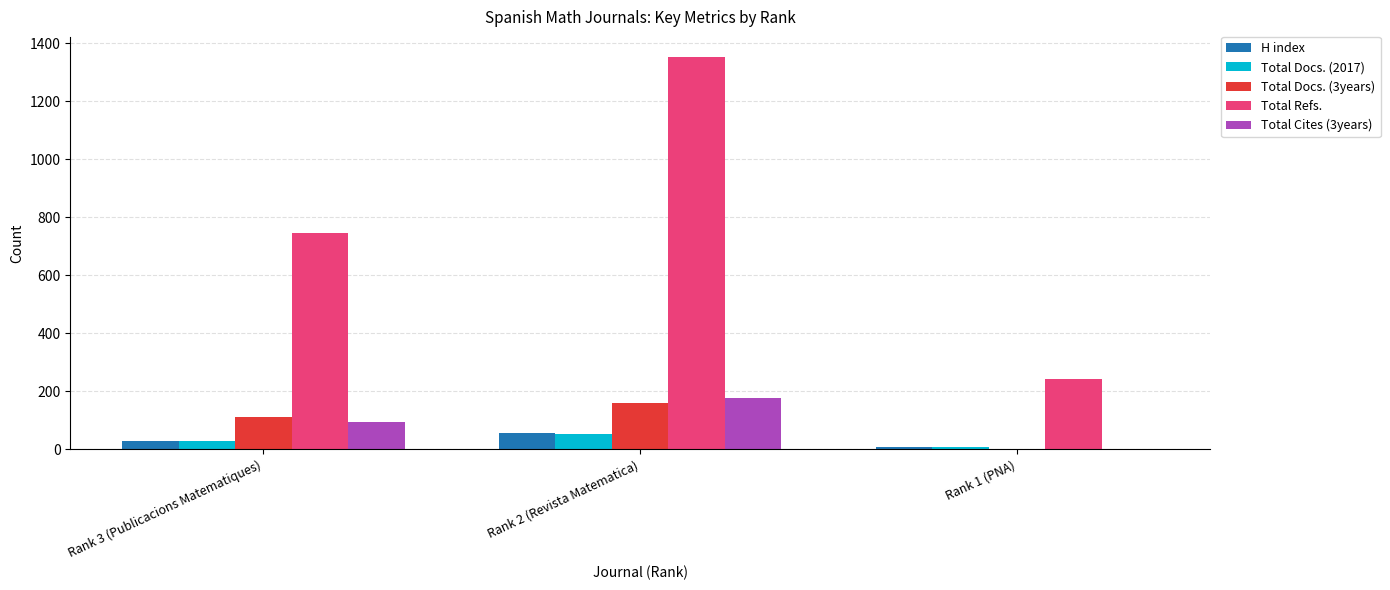

How many data points does each series have?

3